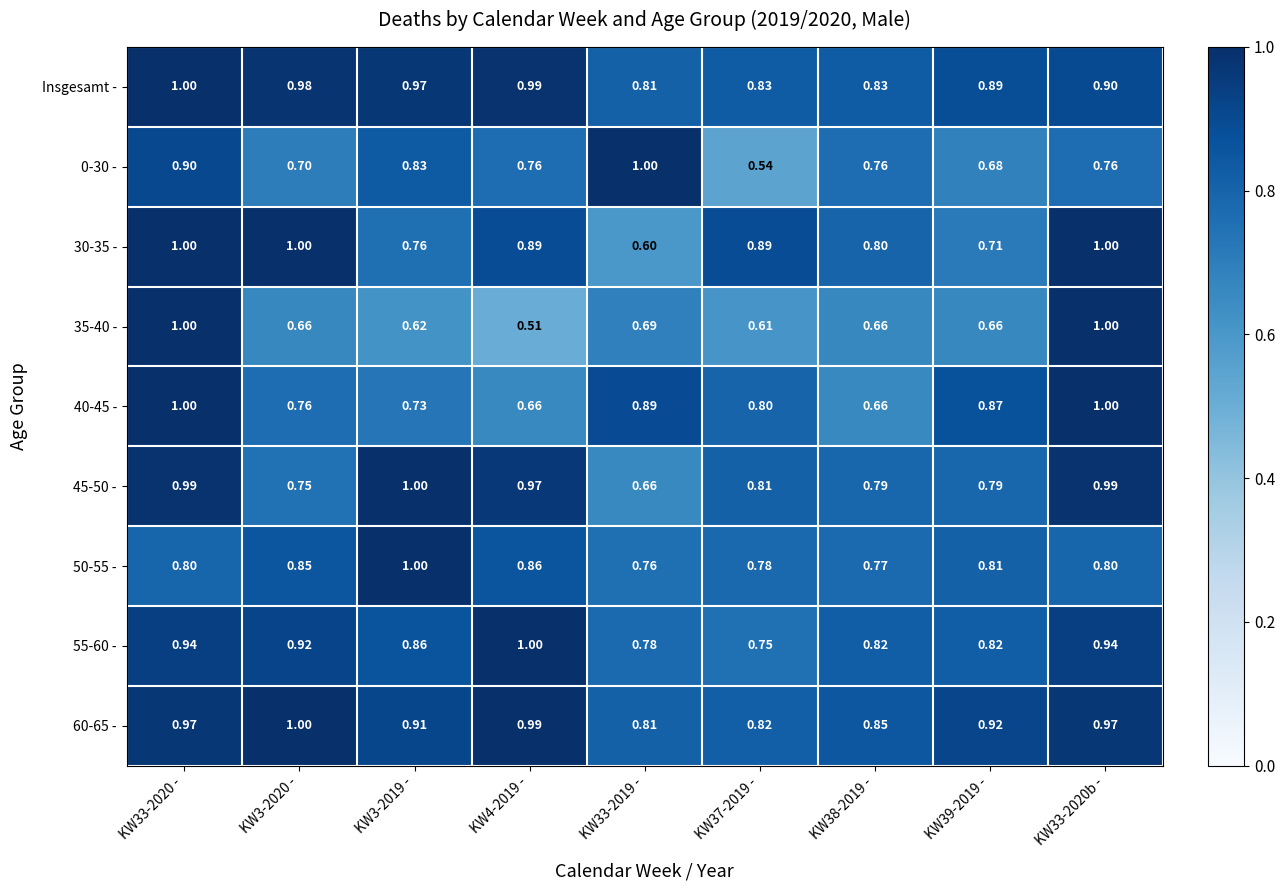

At how many categories does at least one series exceed 0?

9